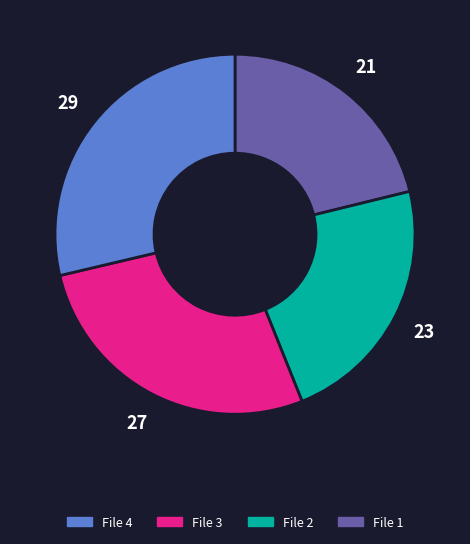

Is there any slice that represents more than half of the pie?

No